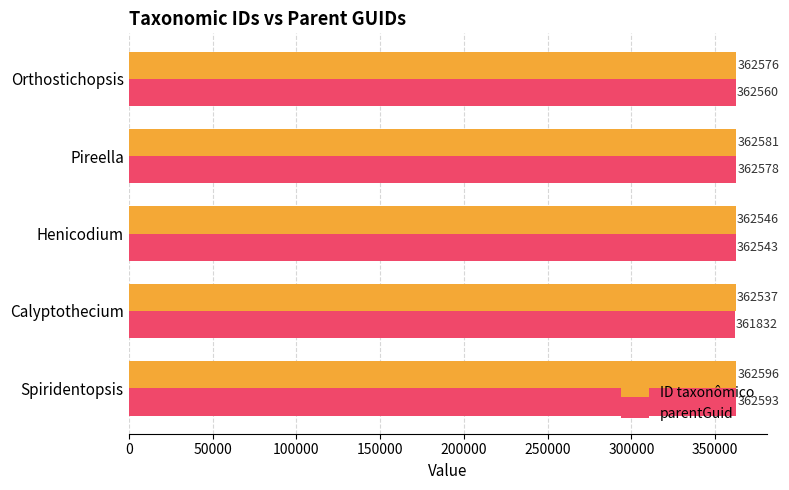

What is the lowest value of the ID taxonômico series?

362537